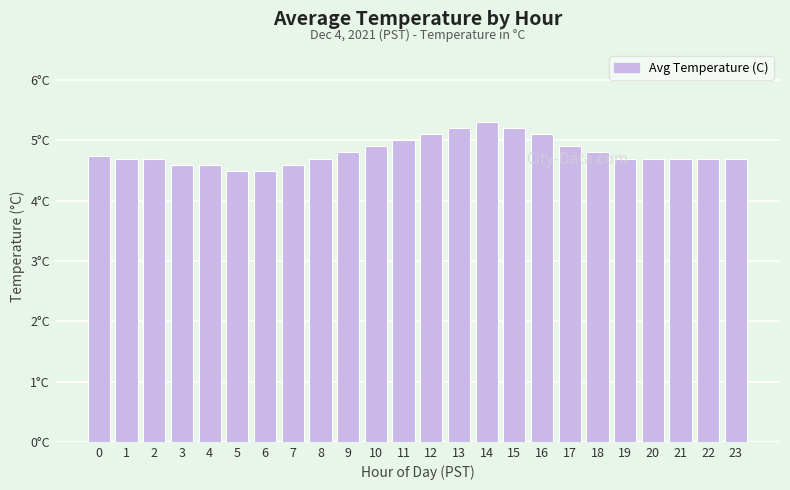

Are the bars horizontal?

No